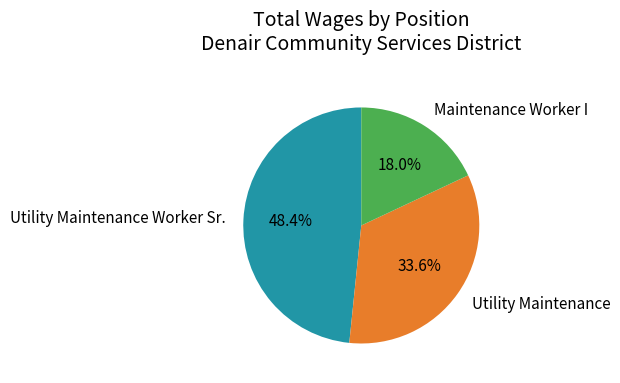

What percentage is the Maintenance Worker I slice, to the nearest percent?

18%